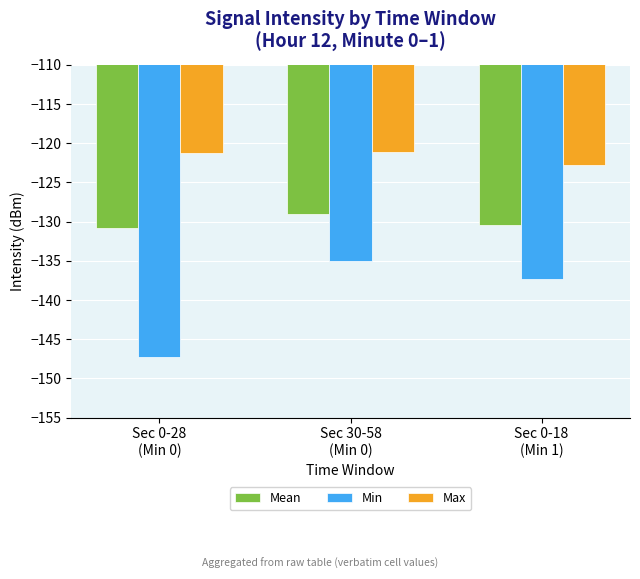

What is the value of the Max bar at the 1st from the left?

-121.3